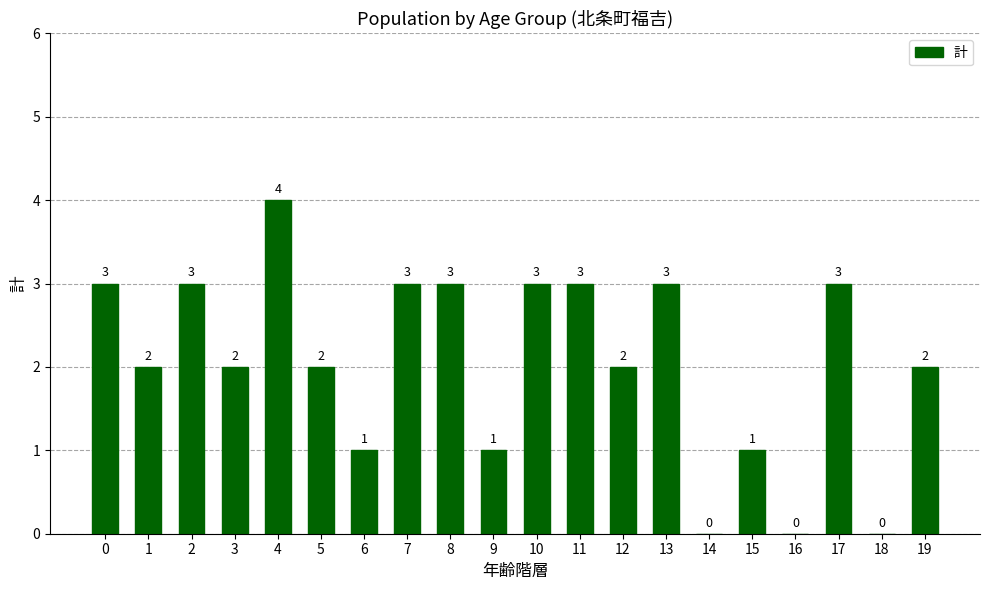

What is the ratio of the value at 9 to the value at 17?

0.3